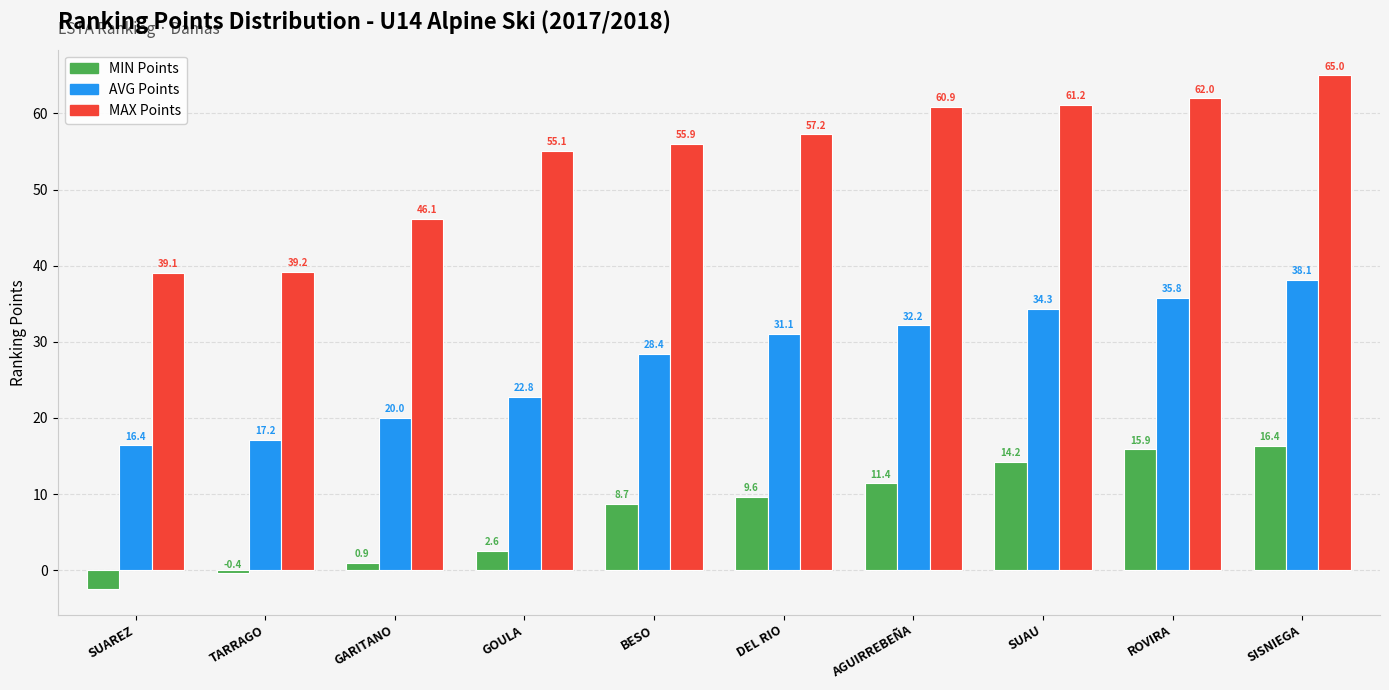

What is the spread (max minus min) of values at SISNIEGA?

48.6